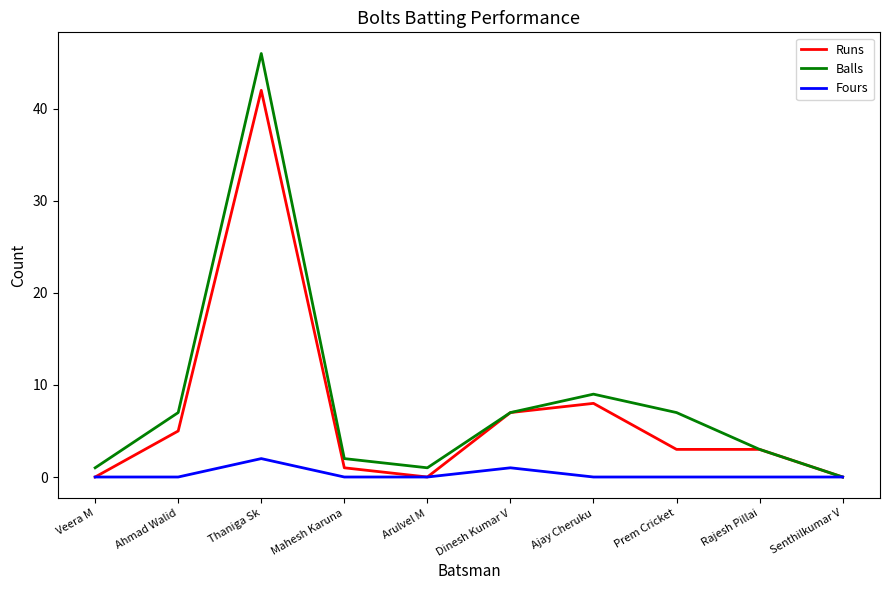

Is it true that Runs equals 25 at Thaniga Sk?

False